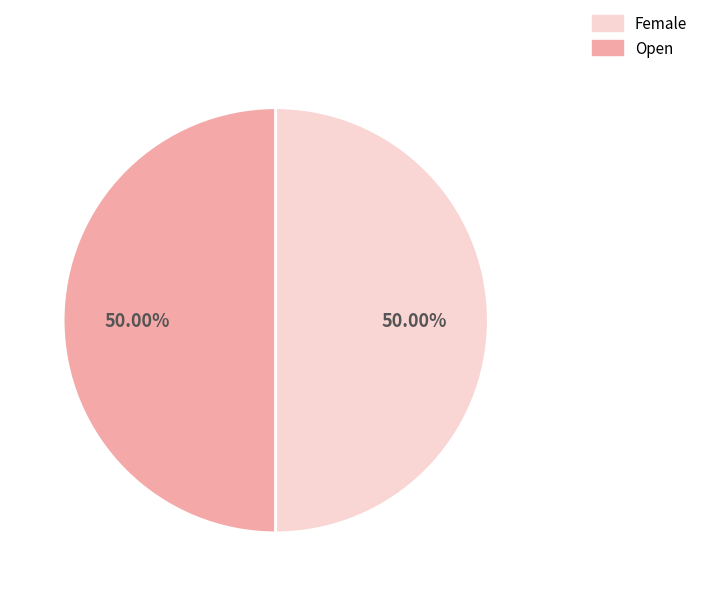

How many slices are in this pie chart?

2